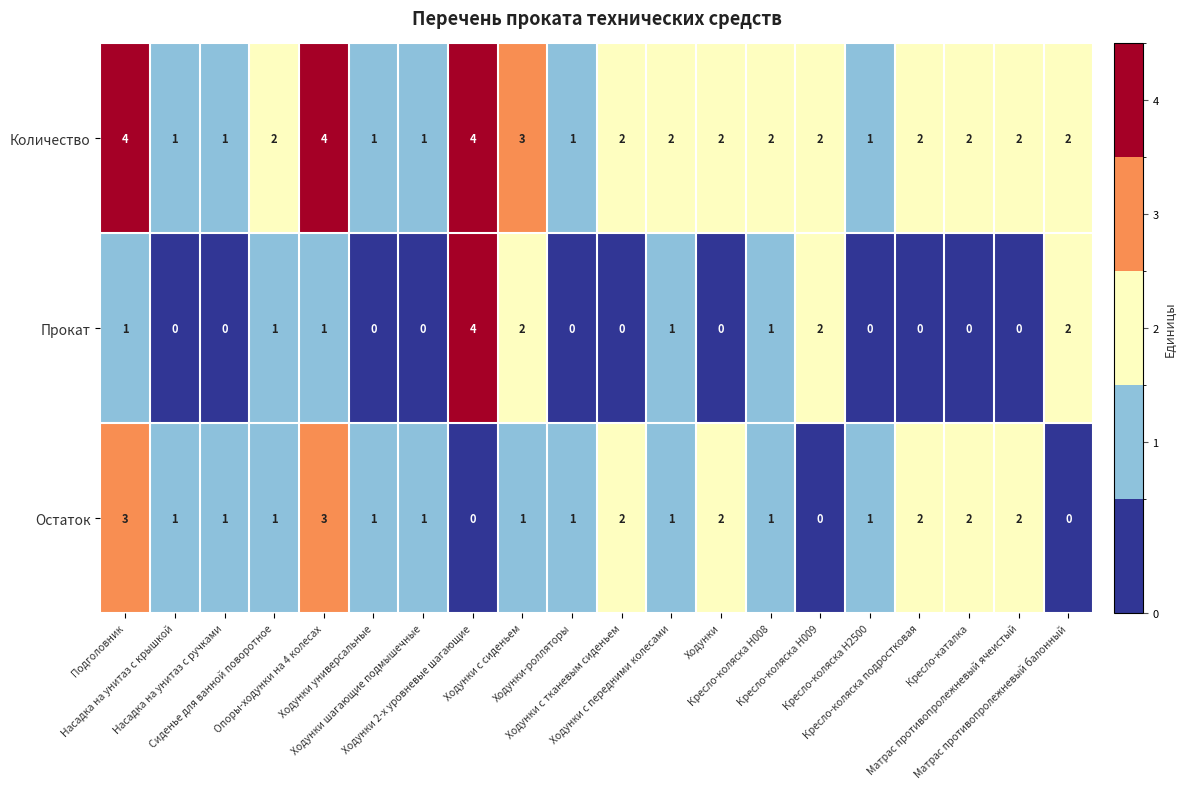

How many Остаток values are between 1 and 2?

15